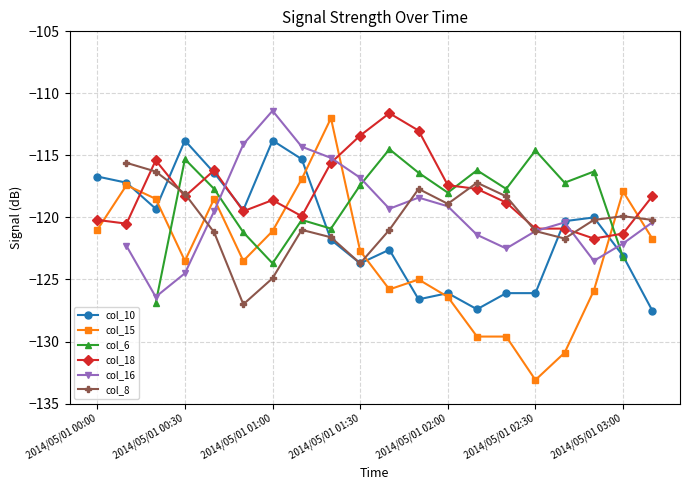

How many negative values does the col_16 series have?

19